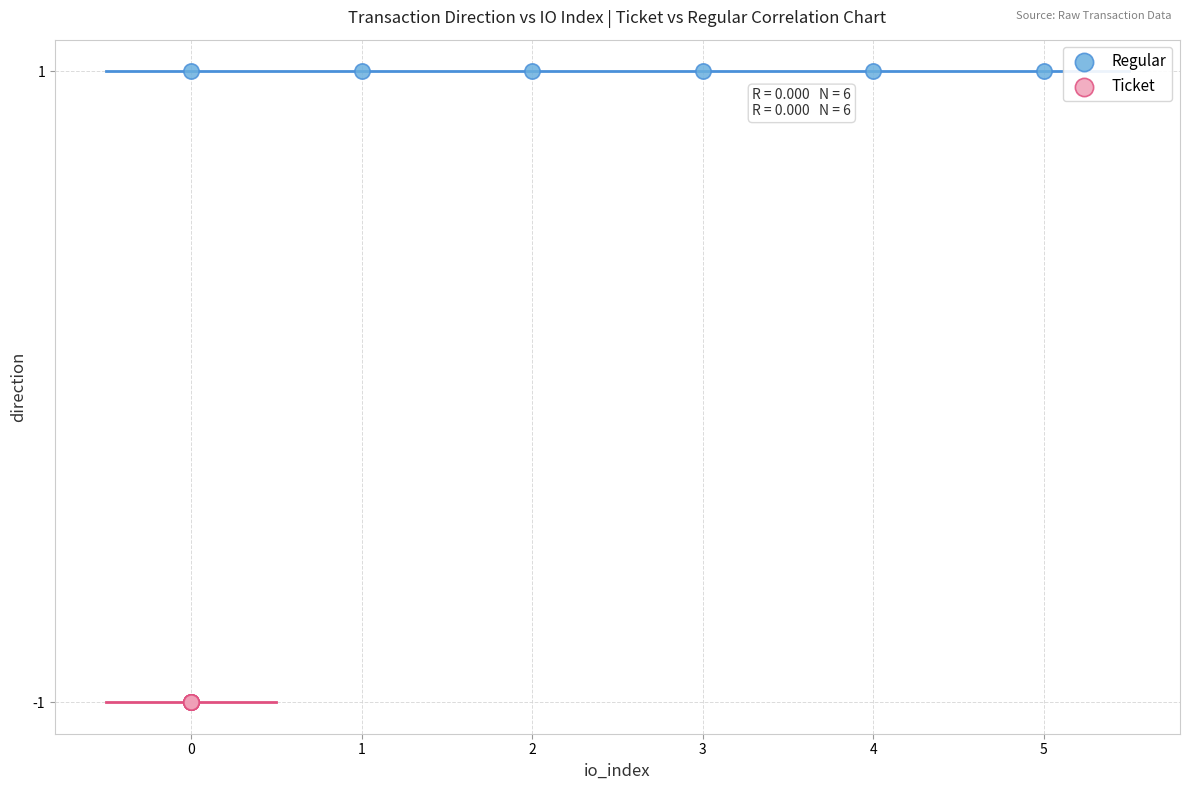

What are all the series names shown in the legend?

Regular, Ticket